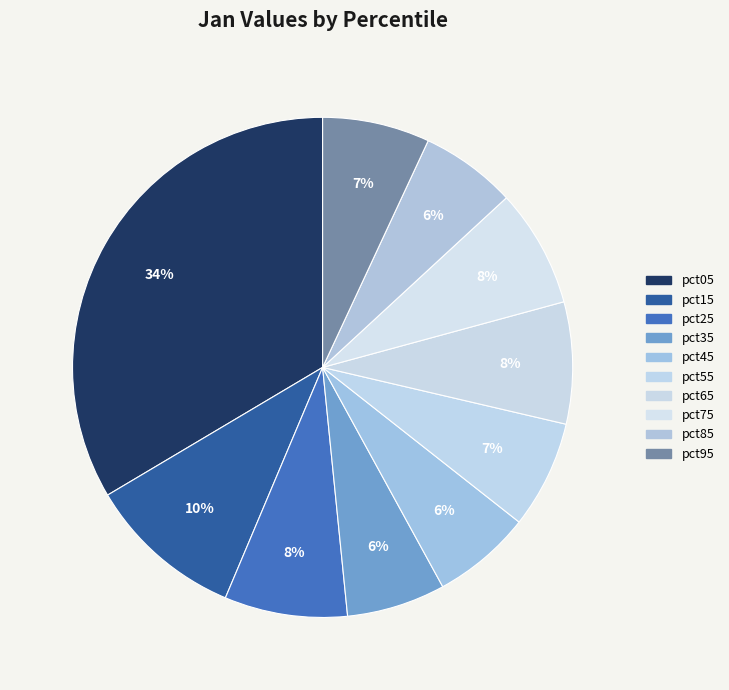

Count the number of slices in the pie.

10